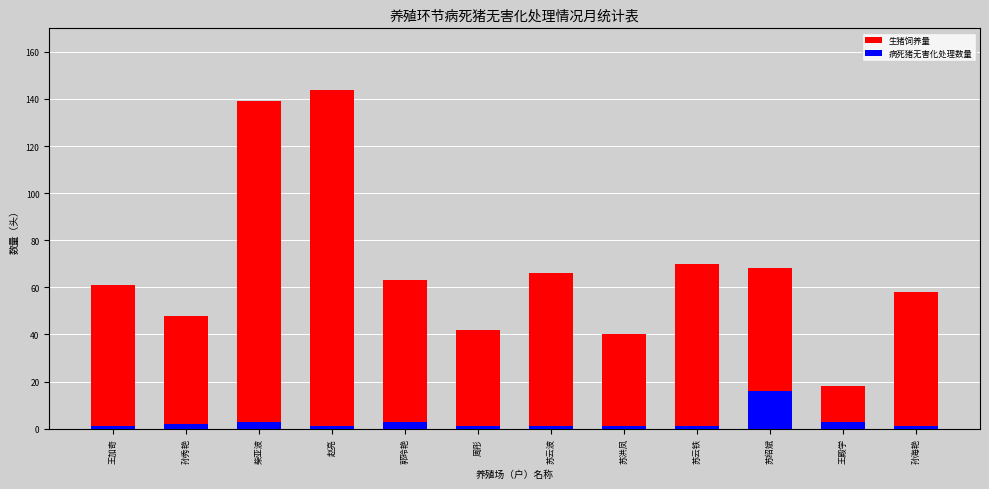

Where does the 生猪饲养量 series first go above 63?

柴亚波